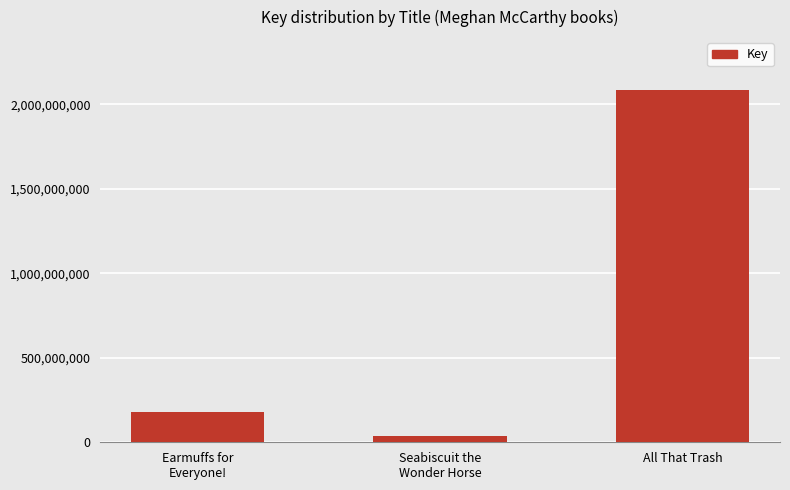

Reading left to right, what are all the values shown in this chart?

Earmuffs for
Everyone!=179446512	Seabiscuit the
Wonder Horse=40043293	All That Trash=2084541569